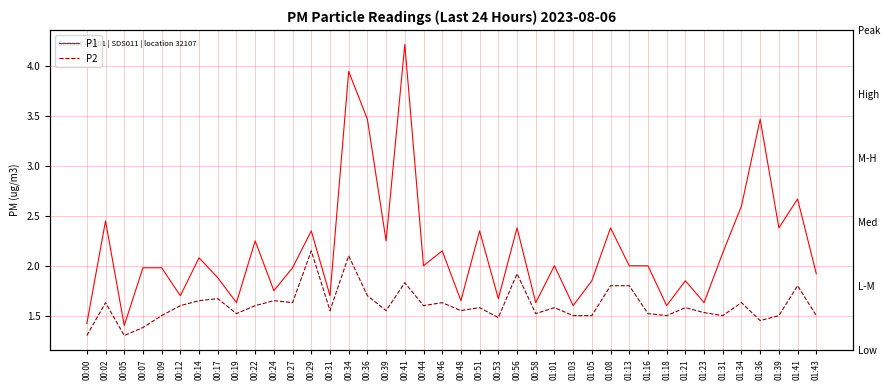

Reading left to right, transcribe all the data shown in this chart.

P1: 1.4	2.5	1.4	2.0	2.0	1.7	2.1	1.9	1.6	2.2	1.8	2.0	2.4	1.7	4.0	3.5	2.2	4.2	2.0	2.1	1.6	2.4	1.7	2.4	1.6	2.0	1.6	1.9	2.4	2.0	2.0	1.6	1.9	1.6	2.1	2.6	3.5	2.4	2.7	1.9
P2: 1.3	1.6	1.3	1.4	1.5	1.6	1.6	1.7	1.5	1.6	1.6	1.6	2.1	1.6	2.1	1.7	1.6	1.8	1.6	1.6	1.6	1.6	1.5	1.9	1.5	1.6	1.5	1.5	1.8	1.8	1.5	1.5	1.6	1.5	1.5	1.6	1.4	1.5	1.8	1.5